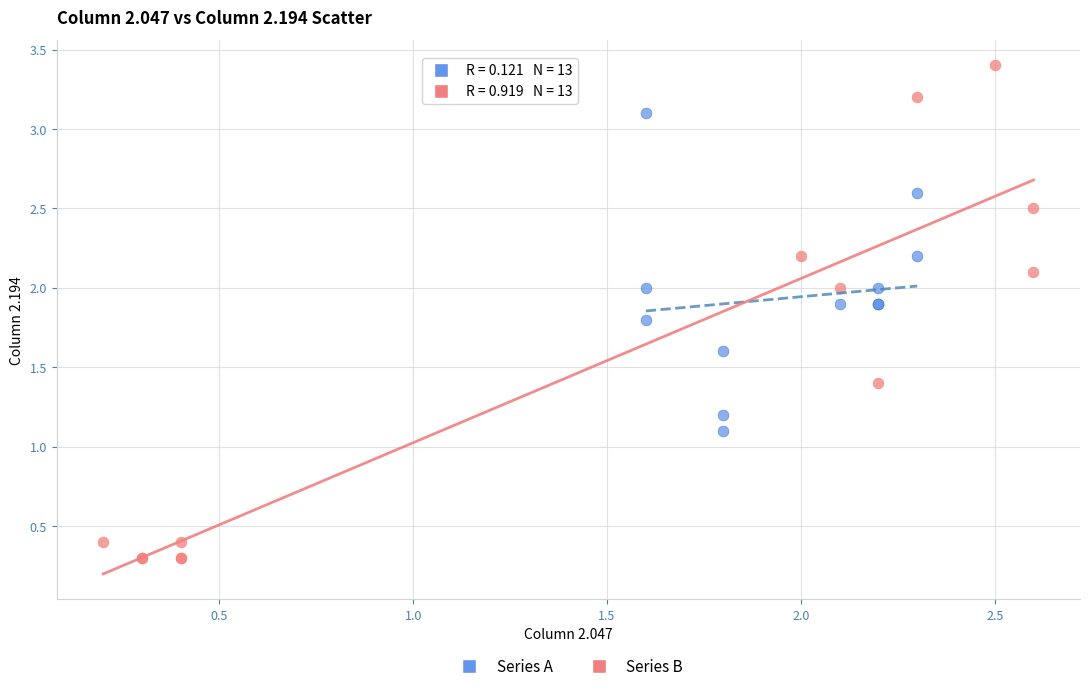

Which series reaches the maximum Y coordinate?

Series B